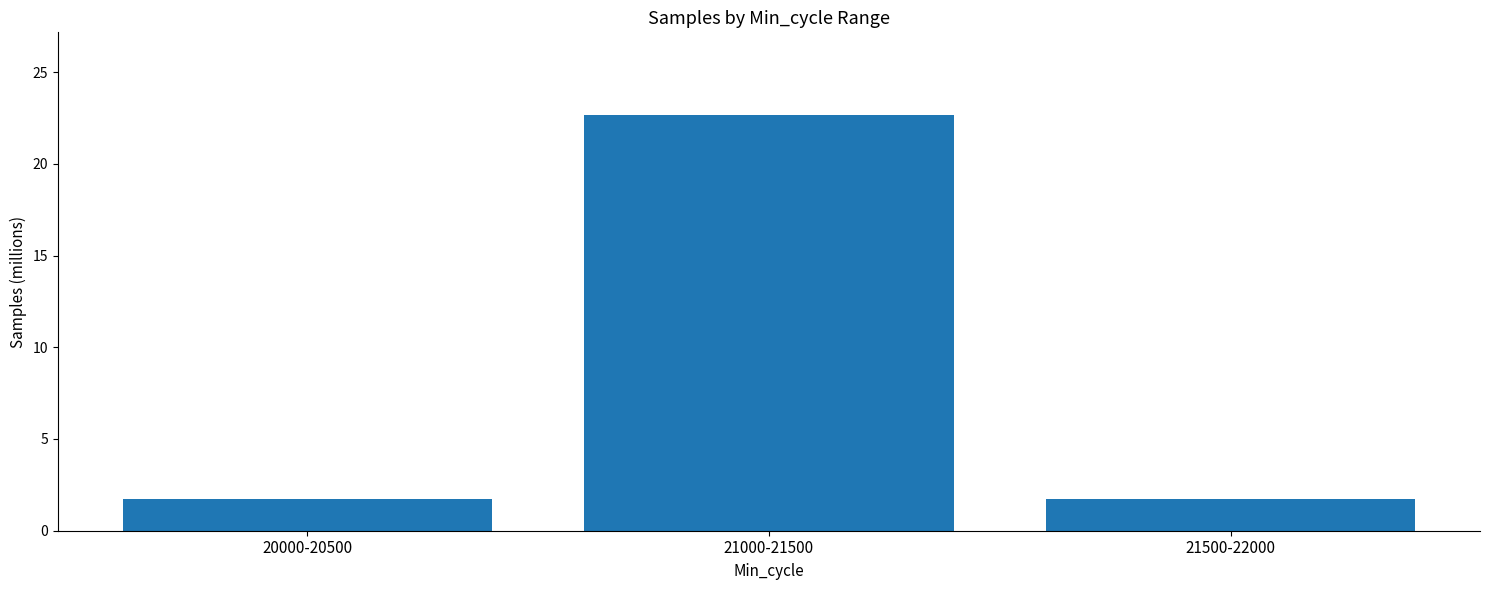

What is the approximate value at 21000-21500?

22.6